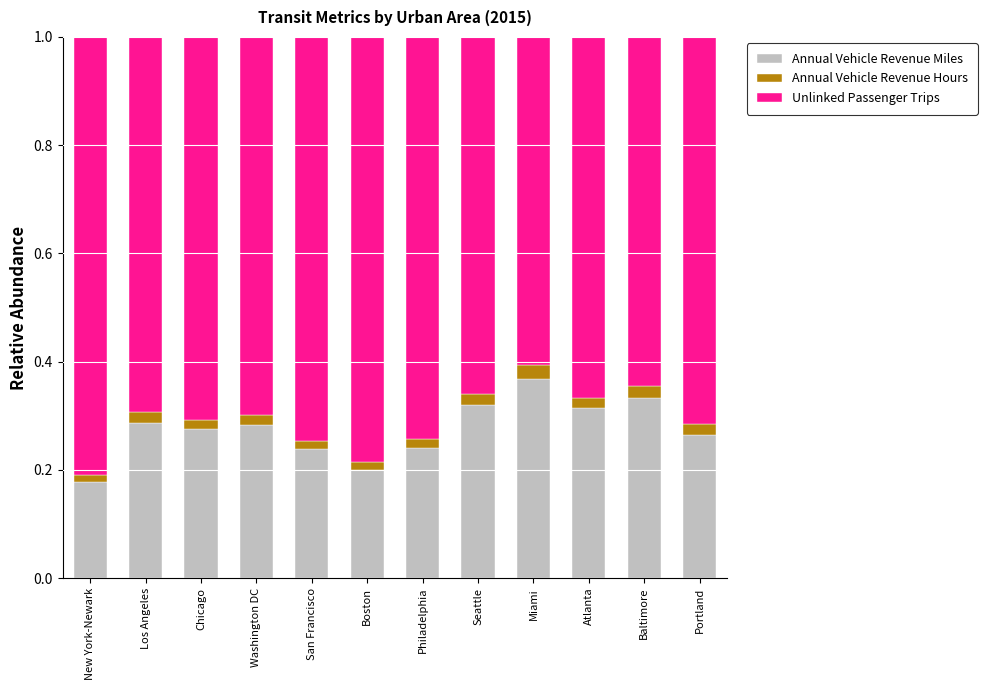

What are all the series names shown in the legend?

Annual Vehicle Revenue Miles, Annual Vehicle Revenue Hours, Unlinked Passenger Trips